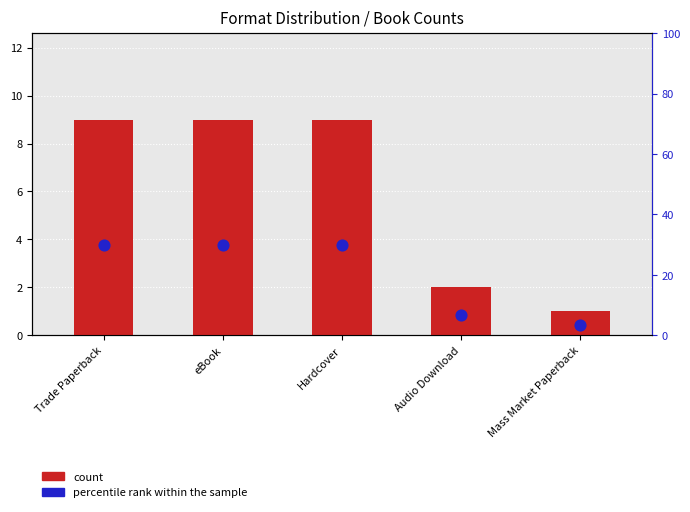

Which series contains the highest Y value?

percentile rank within the sample